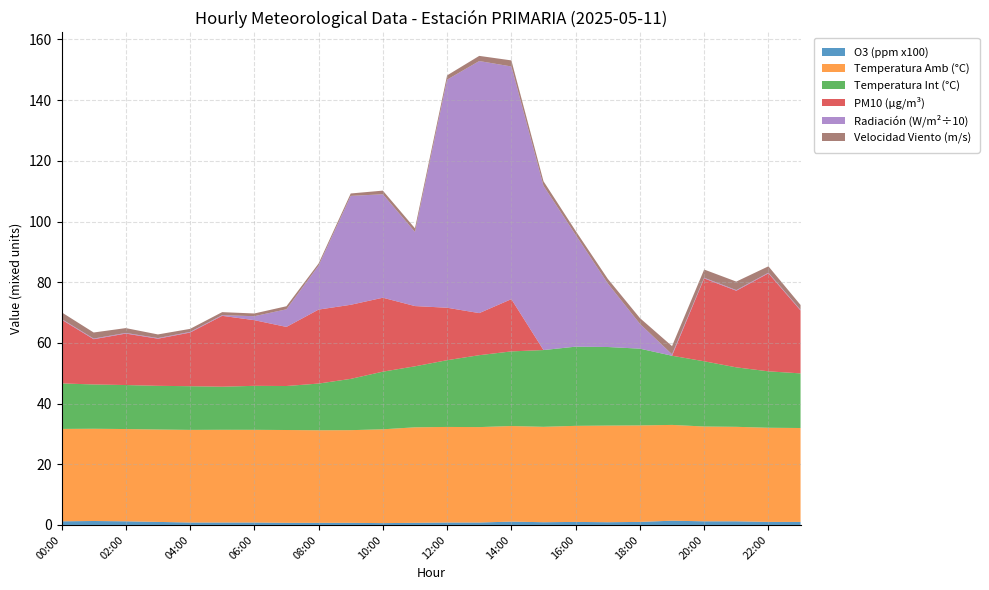

Reading left to right, transcribe all the data shown in this chart.

O3 (ppm x100): 1.2	1.3	1.2	1.0	0.8	0.8	0.8	0.7	0.7	0.7	0.6	0.7	0.8	0.8	1.1	0.9	1.0	0.9	1.0	1.4	1.2	1.2	1.0	1.0
Temperatura Amb (°C): 30.4	30.4	30.4	30.4	30.5	30.6	30.6	30.6	30.5	30.5	30.9	31.5	31.5	31.4	31.5	31.4	31.7	31.9	31.8	31.6	31.2	31.1	31.0	30.9
Temperatura Int (°C): 15.0	14.6	14.5	14.4	14.4	14.2	14.5	14.5	15.4	16.9	19.0	20.1	22.0	23.7	24.6	25.3	26.1	25.9	25.3	22.8	21.5	19.6	18.6	18.0
PM10 (µg/m³): 21.0	14.9	17.0	15.5	17.7	23.4	21.6	19.5	24.4	24.4	24.4	19.9	17.3	13.9	17.2	0.0	0.0	0.0	0.0	0.0	27.3	25.2	32.3	20.7
Radiación (W/m²÷10): 0.2	0.2	0.2	0.2	0.2	0.2	1.3	5.8	14.5	35.9	34.1	24.4	75.2	83.1	76.7	54.1	36.9	21.0	8.2	0.5	0.2	0.2	0.2	0.2
Velocidad Viento (m/s): 2.2	2.0	1.6	1.2	1.0	1.0	0.9	1.0	0.7	0.8	1.2	1.2	1.4	1.7	2.0	1.5	1.3	1.5	1.9	2.7	2.7	2.8	2.1	1.6